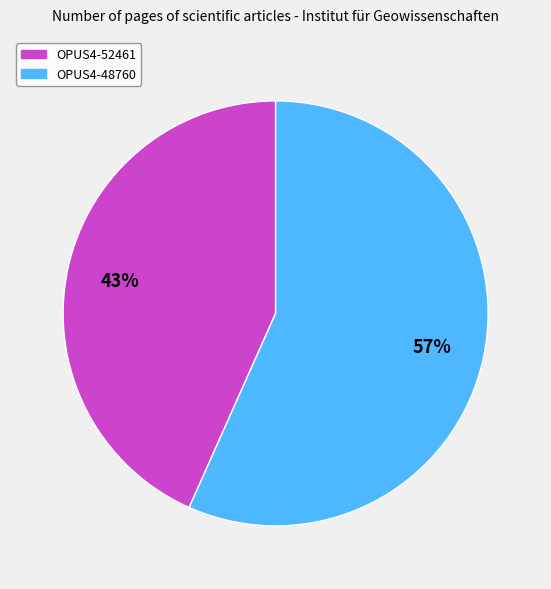

Is the sum of OPUS4-48760 and OPUS4-52461 greater than half?

Yes